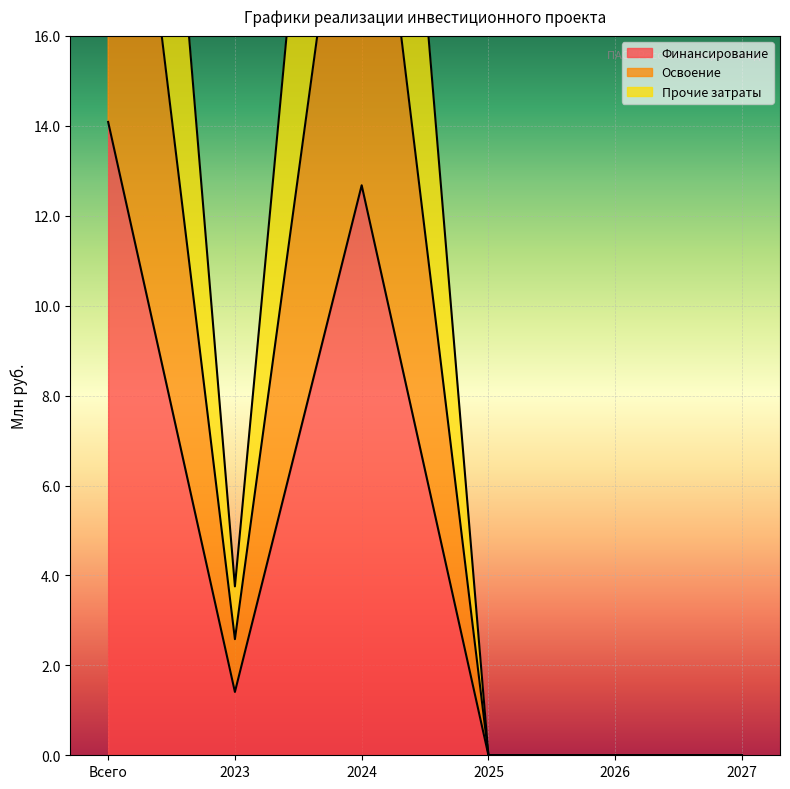

What is the difference between the highest and lowest values at 2024?

21.1